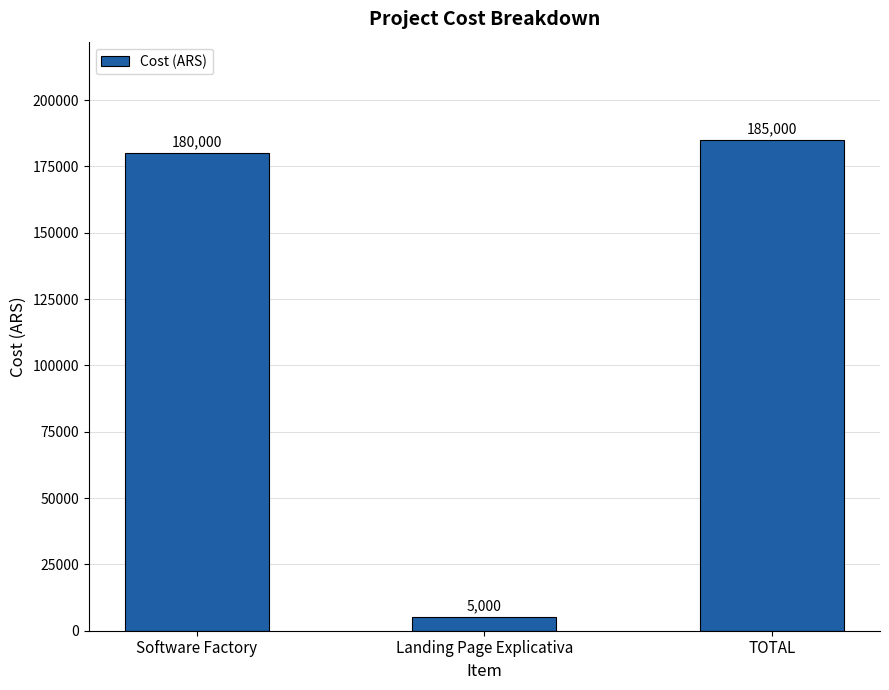

Rank the categories by value from highest to lowest.

TOTAL, Software Factory, Landing Page Explicativa